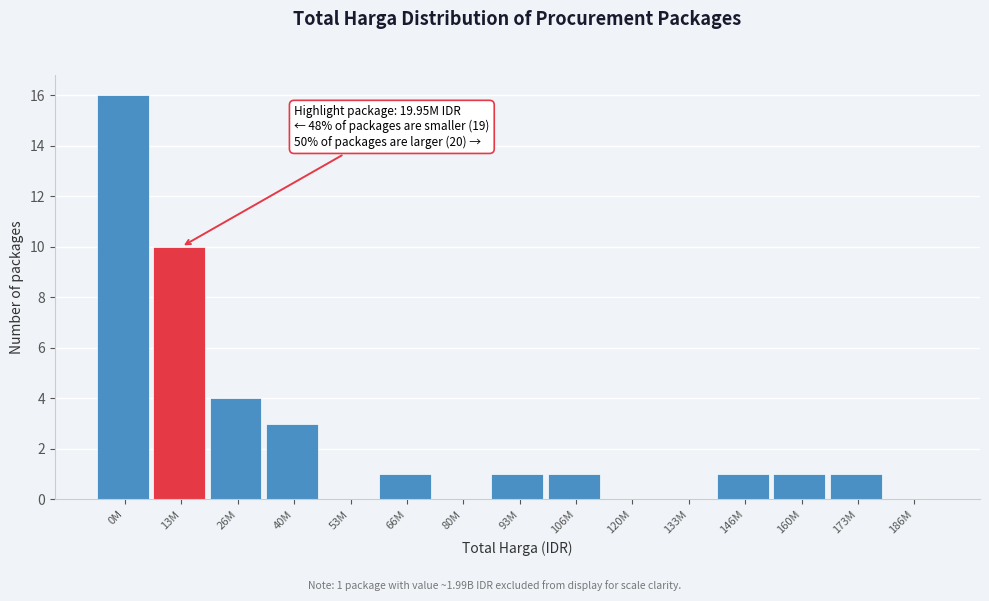

Reading right to left, what are all the values shown in this chart?

186M=0	173M=1	160M=1	146M=1	133M=0	120M=0	106M=1	93M=1	80M=0	66M=1	53M=0	40M=3	26M=4	13M=10	0M=16